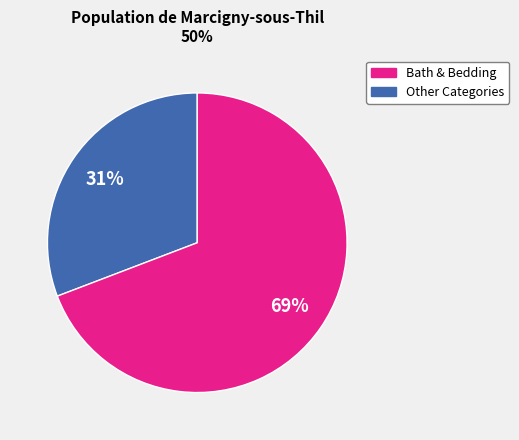

Does any single category account for the majority?

Yes